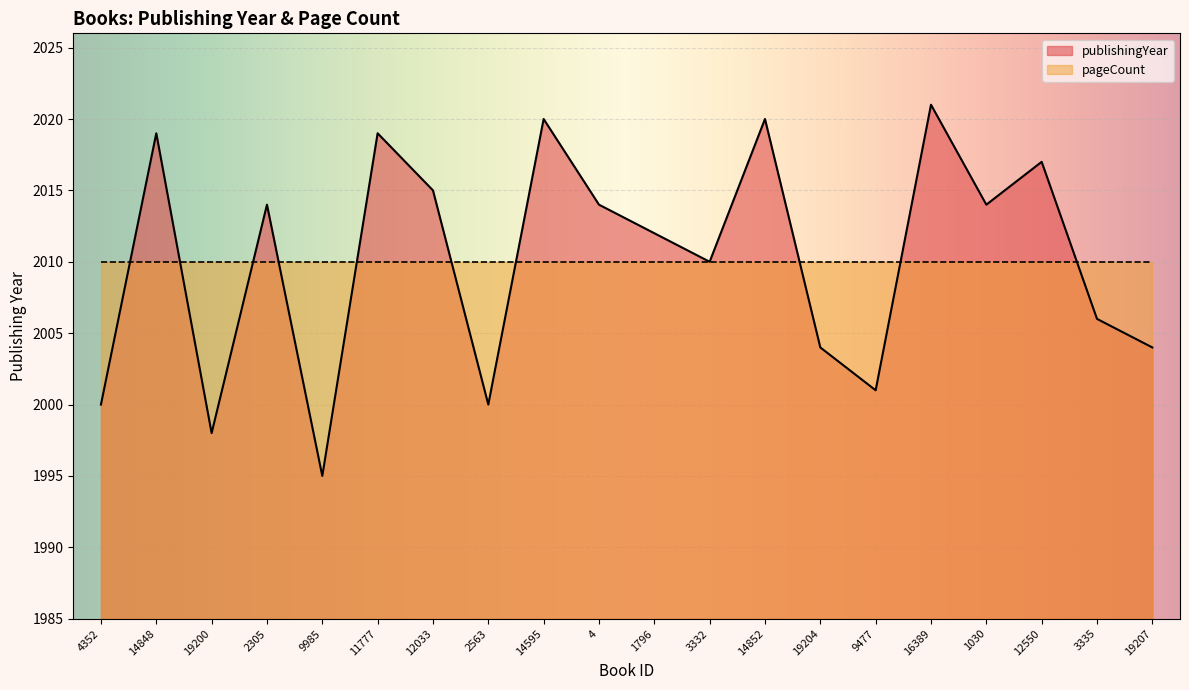

List the labels in order of value, smallest first.

9985, 19200, 4352, 2563, 9477, 19204, 19207, 3335, 3332, 1796, 2305, 4, 1030, 12033, 12550, 14848, 11777, 14595, 14852, 16389